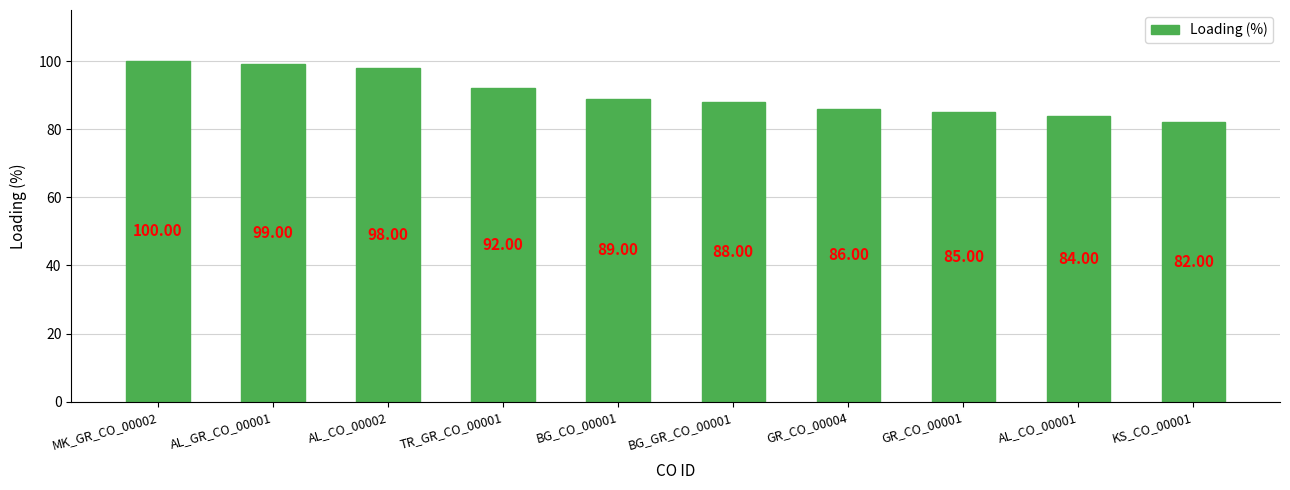

What is the sum of all values?

903